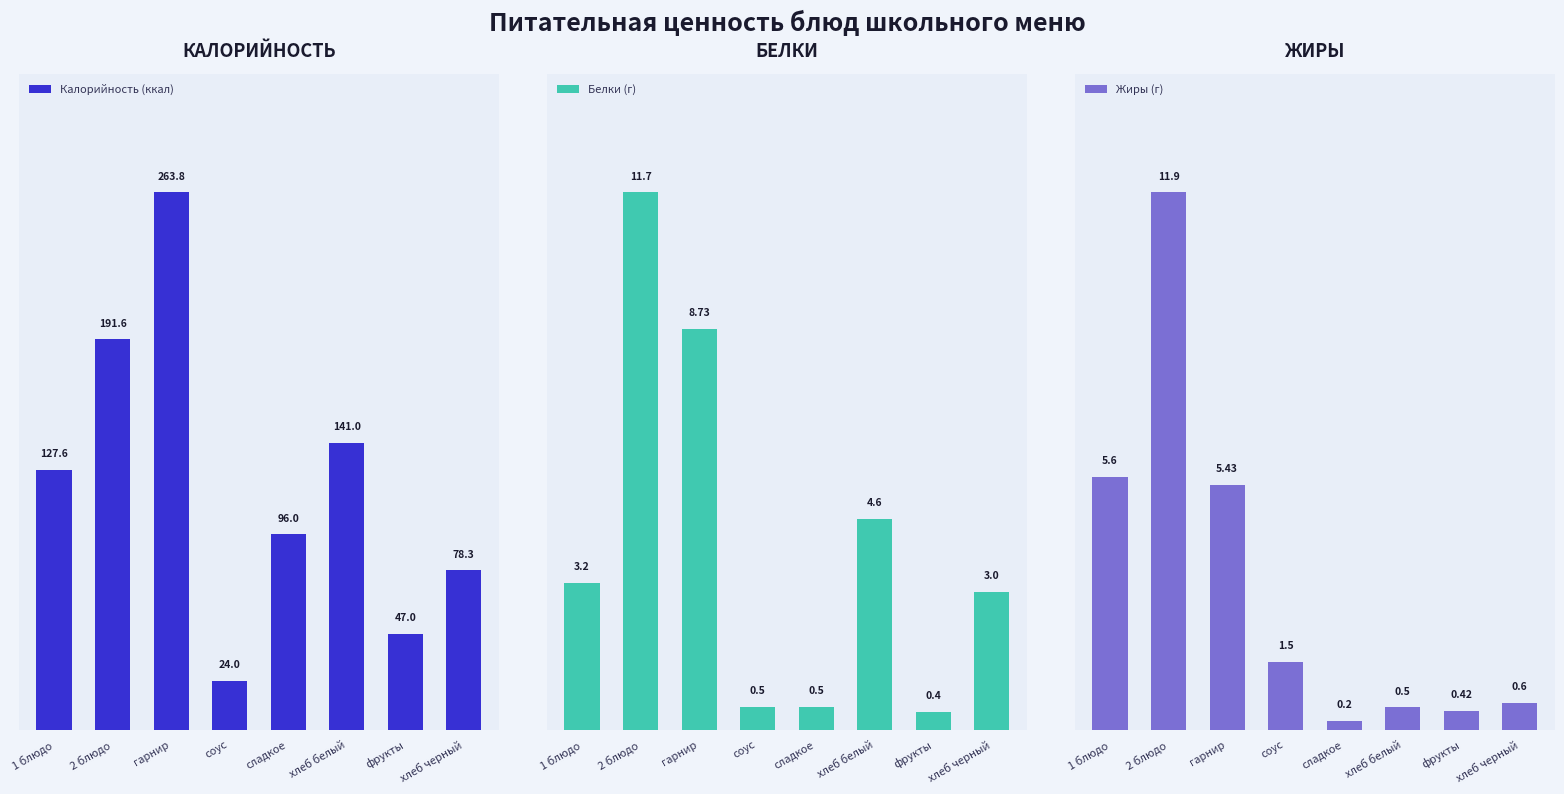

How many series are shown in this chart?

3